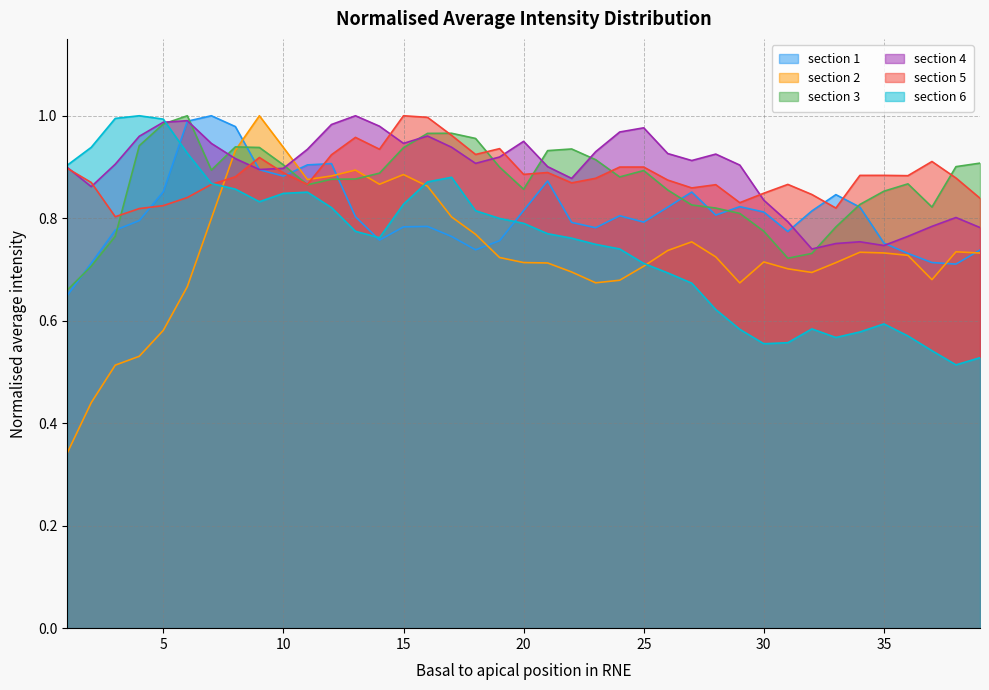

Reading right to left, list all the values displayed in this chart.

section 1: 0.7	0.7	0.7	0.7	0.8	0.8	0.8	0.8	0.8	0.8	0.8	0.8	0.9	0.8	0.8	0.8	0.8	0.8	0.9	0.8	0.8	0.7	0.8	0.8	0.8	0.8	0.8	0.9	0.9	0.9	0.9	1.0	1.0	1.0	0.9	0.8	0.8	0.7	0.6
section 2: 0.7	0.7	0.7	0.7	0.7	0.7	0.7	0.7	0.7	0.7	0.7	0.7	0.8	0.7	0.7	0.7	0.7	0.7	0.7	0.7	0.7	0.8	0.8	0.9	0.9	0.9	0.9	0.9	0.9	0.9	1.0	0.9	0.8	0.7	0.6	0.5	0.5	0.4	0.3
section 3: 0.9	0.9	0.8	0.9	0.9	0.8	0.8	0.7	0.7	0.8	0.8	0.8	0.8	0.9	0.9	0.9	0.9	0.9	0.9	0.9	0.9	1.0	1.0	1.0	0.9	0.9	0.9	0.9	0.9	0.9	0.9	0.9	0.9	1.0	1.0	0.9	0.8	0.7	0.7
section 4: 0.8	0.8	0.8	0.8	0.7	0.8	0.8	0.7	0.8	0.8	0.9	0.9	0.9	0.9	1.0	1.0	0.9	0.9	0.9	1.0	0.9	0.9	0.9	1.0	0.9	1.0	1.0	1.0	0.9	0.9	0.9	0.9	0.9	1.0	1.0	1.0	0.9	0.9	0.9
section 5: 0.8	0.9	0.9	0.9	0.9	0.9	0.8	0.8	0.9	0.8	0.8	0.9	0.9	0.9	0.9	0.9	0.9	0.9	0.9	0.9	0.9	0.9	1.0	1.0	1.0	0.9	1.0	0.9	0.9	0.9	0.9	0.9	0.9	0.8	0.8	0.8	0.8	0.9	0.9
section 6: 0.5	0.5	0.5	0.6	0.6	0.6	0.6	0.6	0.6	0.6	0.6	0.6	0.7	0.7	0.7	0.7	0.7	0.8	0.8	0.8	0.8	0.8	0.9	0.9	0.8	0.8	0.8	0.8	0.9	0.8	0.8	0.9	0.9	0.9	1.0	1.0	1.0	0.9	0.9